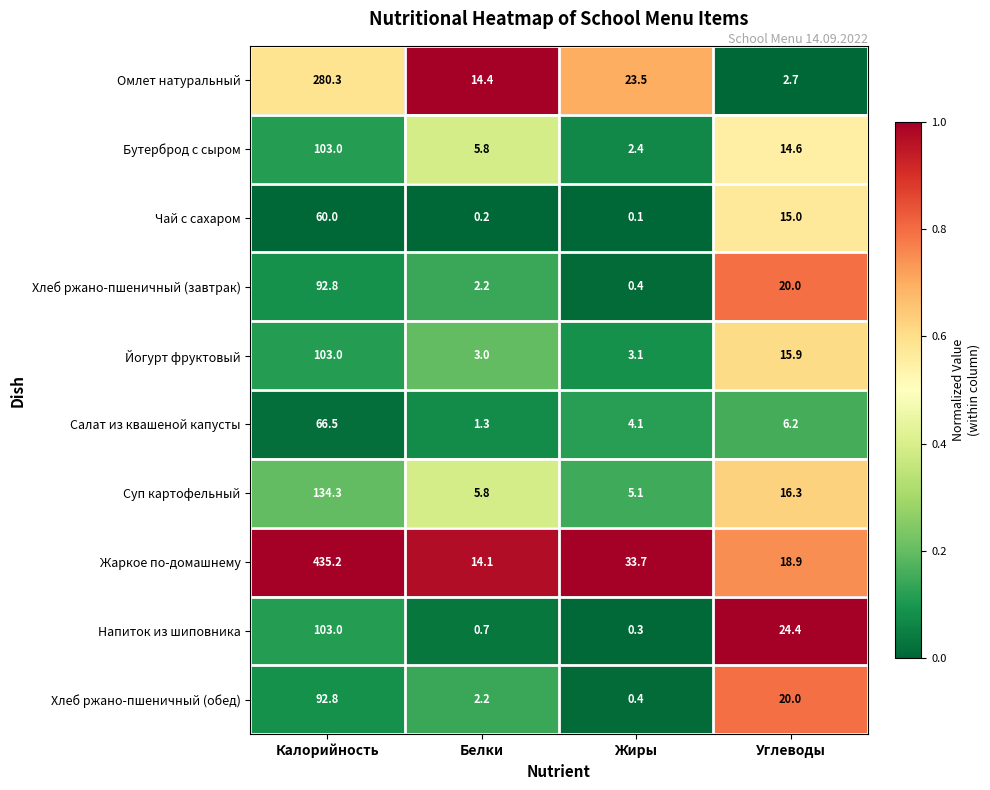

The value of Йогурт фруктовый at Углеводы is 26.8. True or false?

False